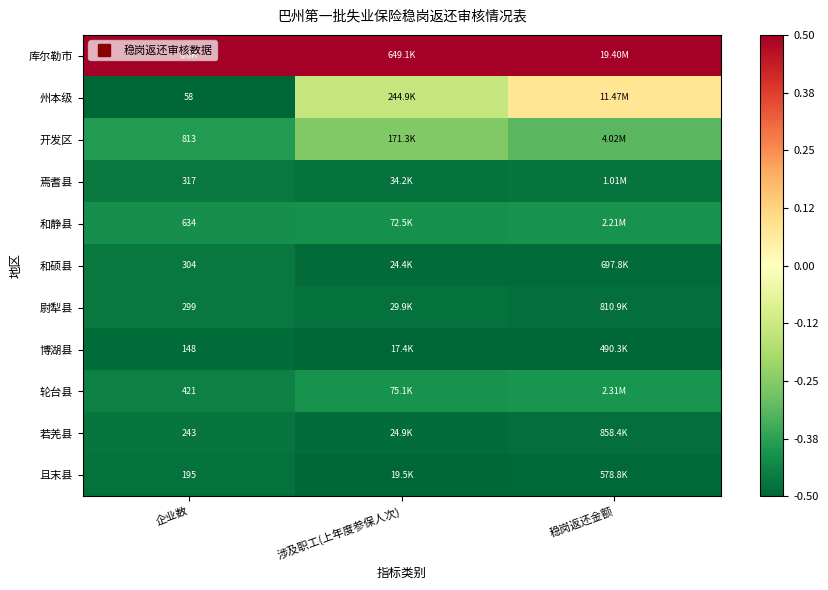

Rank the series at 涉及职工(上年度参保人次) from highest to lowest value.

库尔勒市, 州本级, 开发区, 轮台县, 和静县, 焉耆县, 尉犁县, 若羌县, 和硕县, 且末县, 博湖县